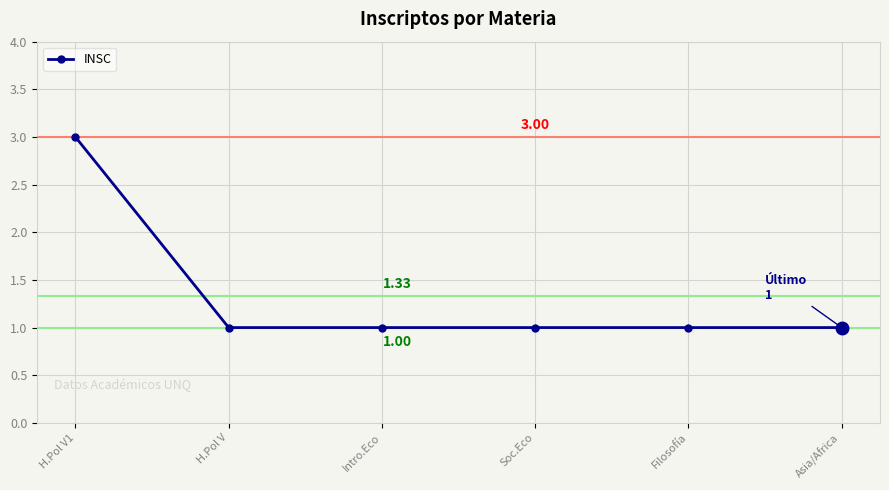

True or false: the data has more than 2 interior local peaks.

False